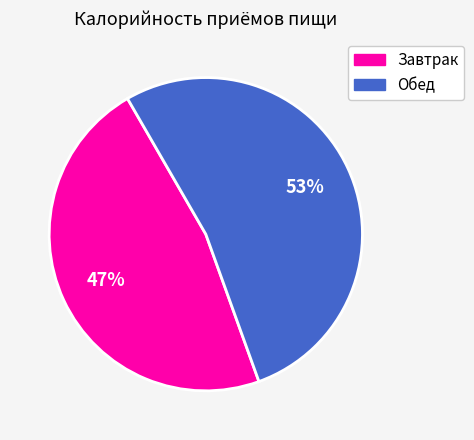

What percentage is the Обед slice, to the nearest percent?

53%